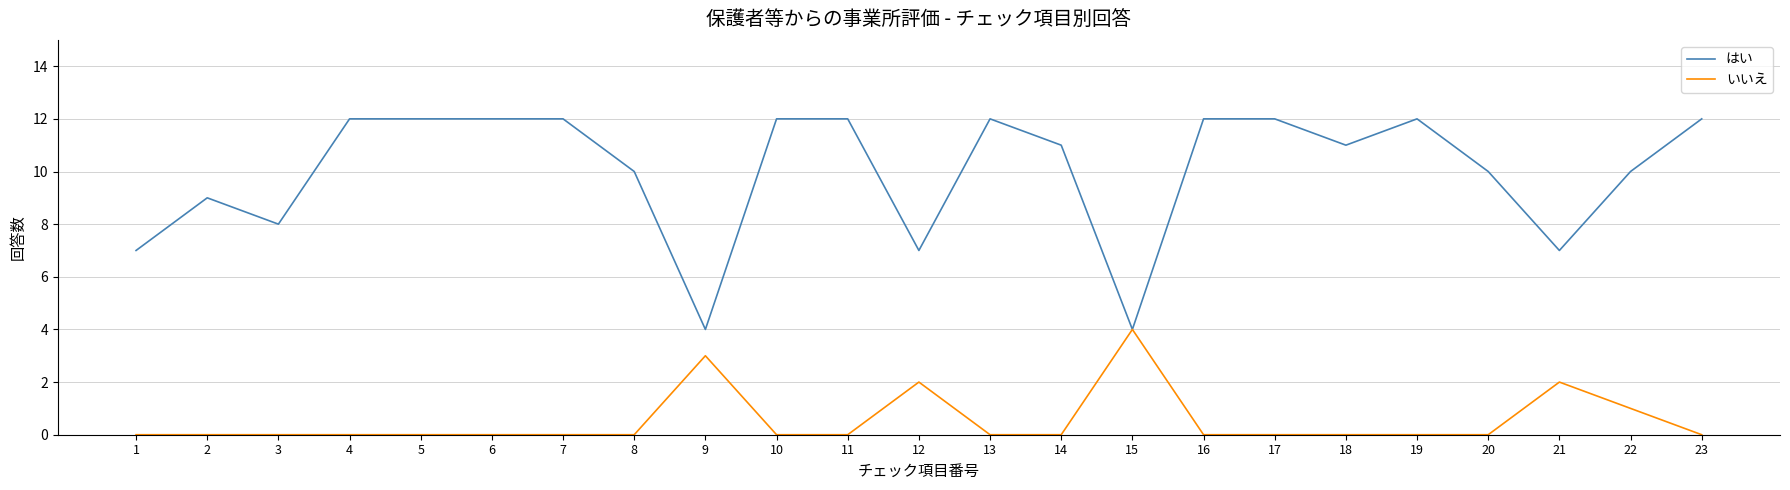

List the series in order of their overall mean, lowest first.

いいえ, はい